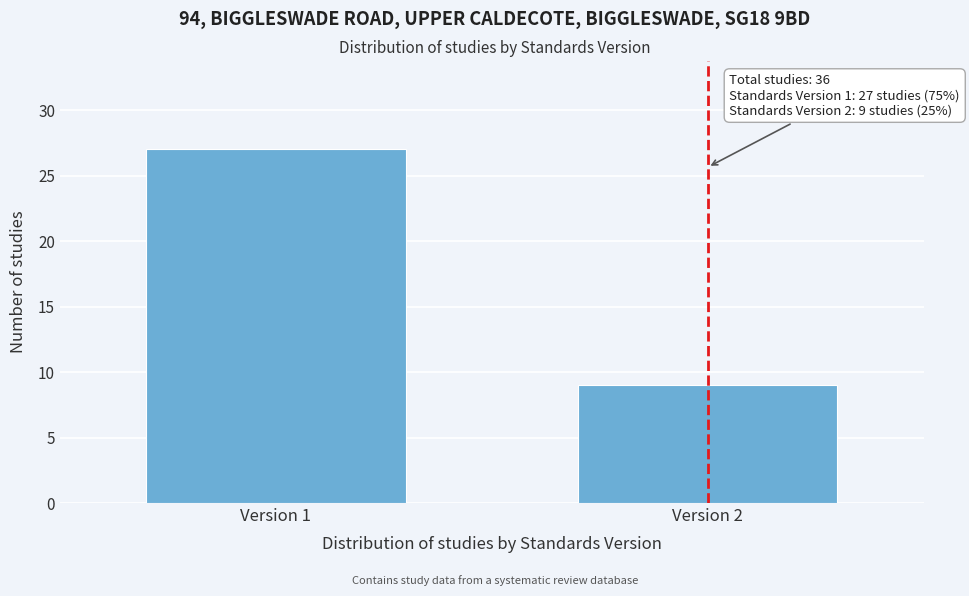

Reading left to right, list all the values displayed in this chart.

27	9